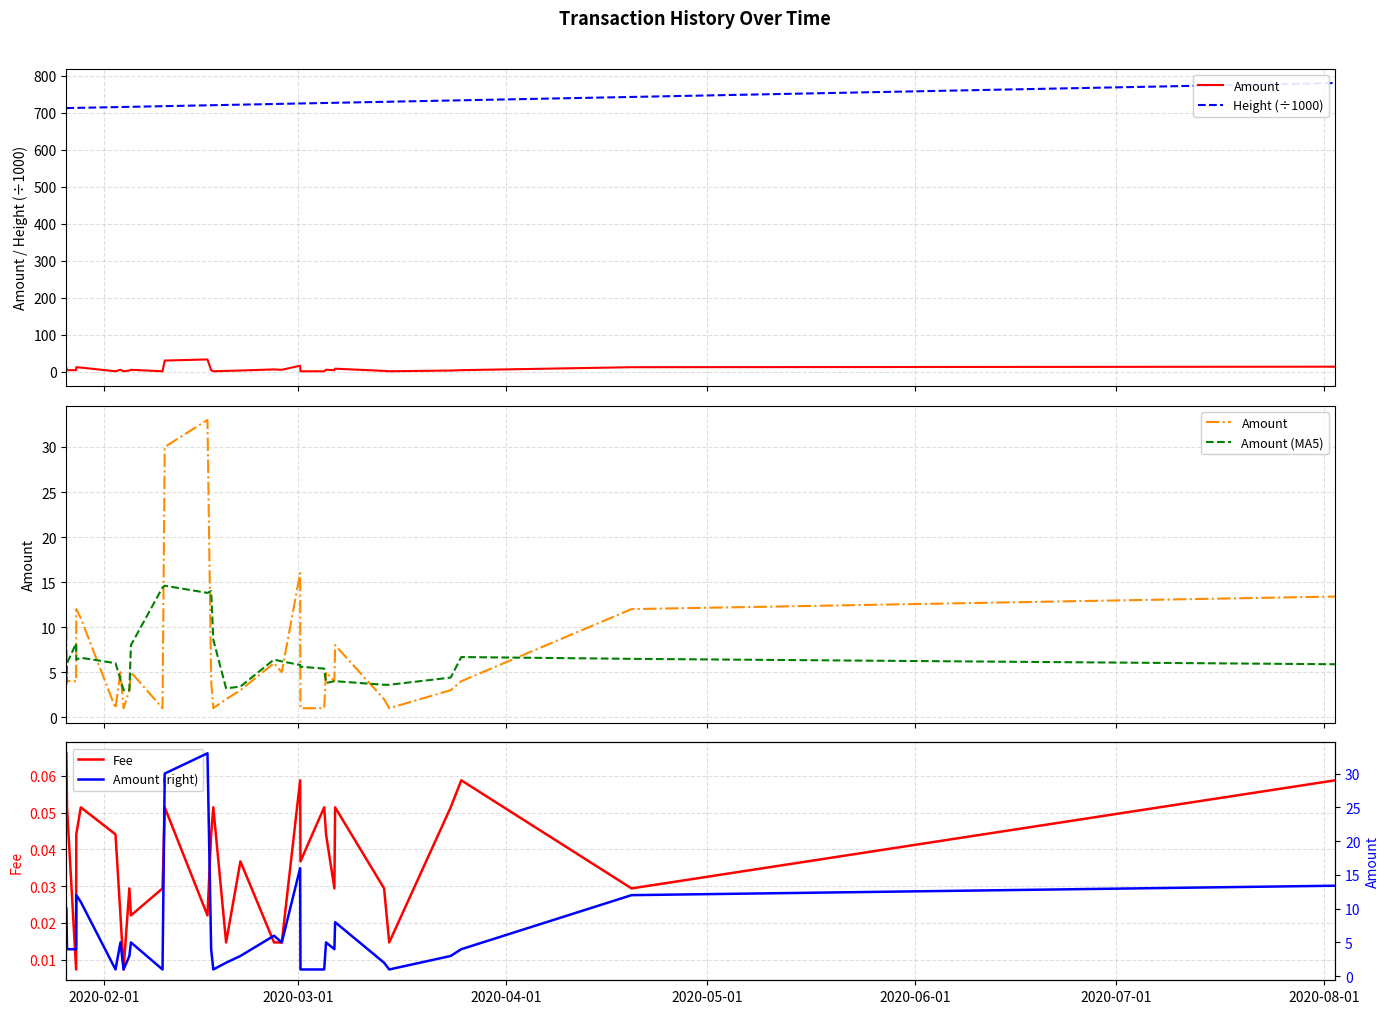

The value of Amount at 9 is 2.3. True or false?

False